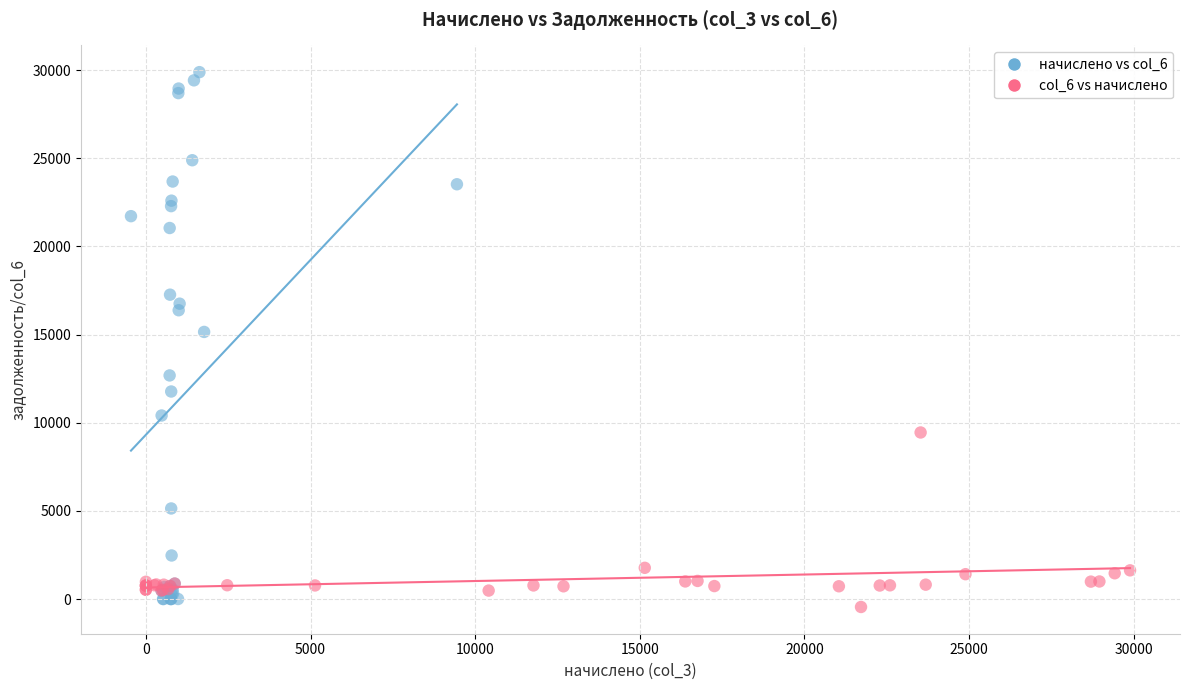

Which series has the largest Y range (max minus min)?

начислено vs col_6